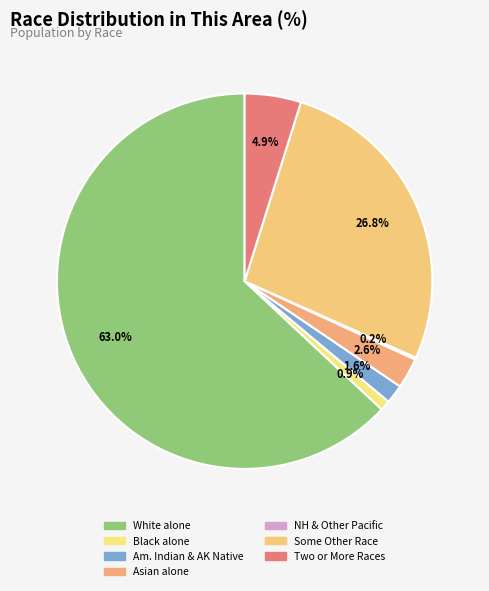

Does any single category account for the majority?

Yes